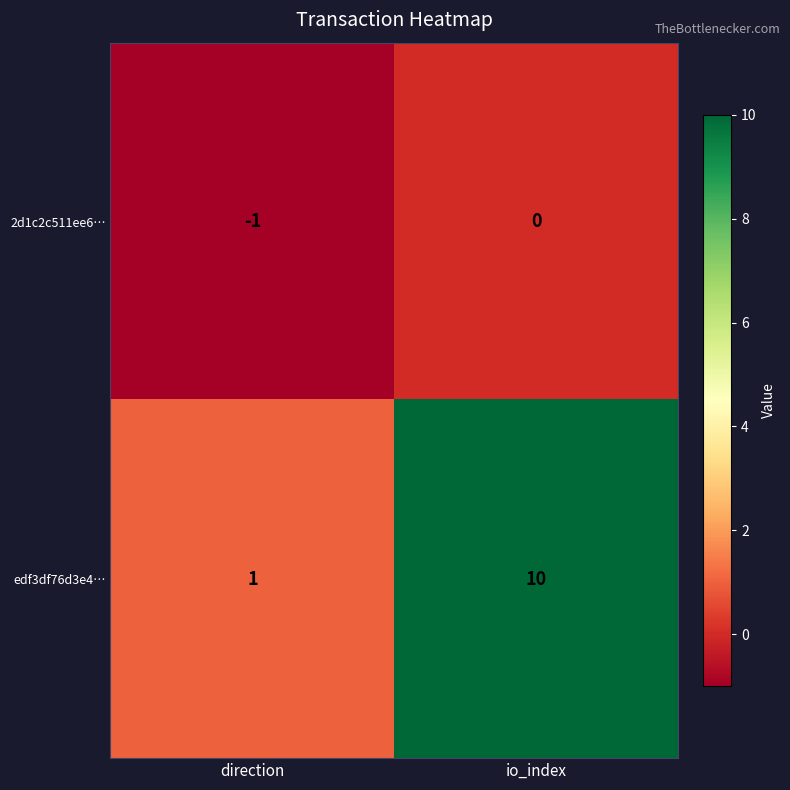

What is the average value of the edf3df76d3e4… series?

6